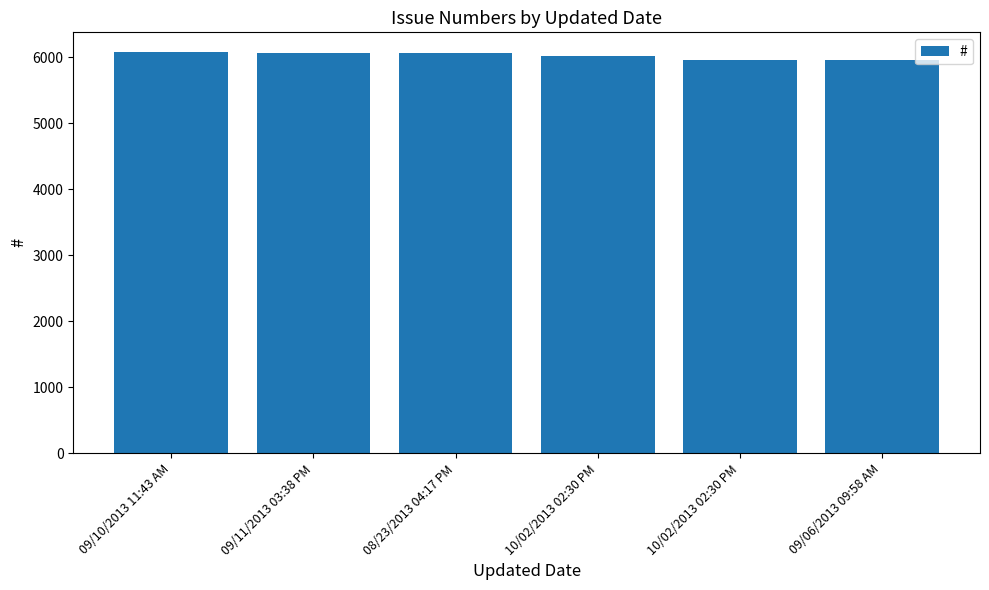

List the labels in order of value, largest first.

09/10/2013 11:43 AM, 09/11/2013 03:38 PM, 08/23/2013 04:17 PM, 10/02/2013 02:30 PM, 10/02/2013 02:30 PM, 09/06/2013 09:58 AM